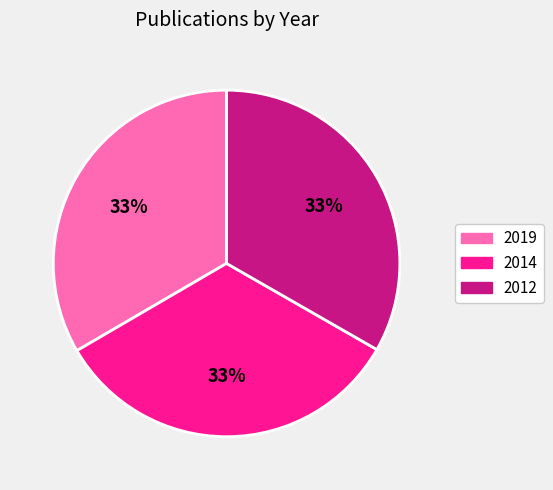

What is the ratio of the value at 2012 to the value at 2019?

1.0